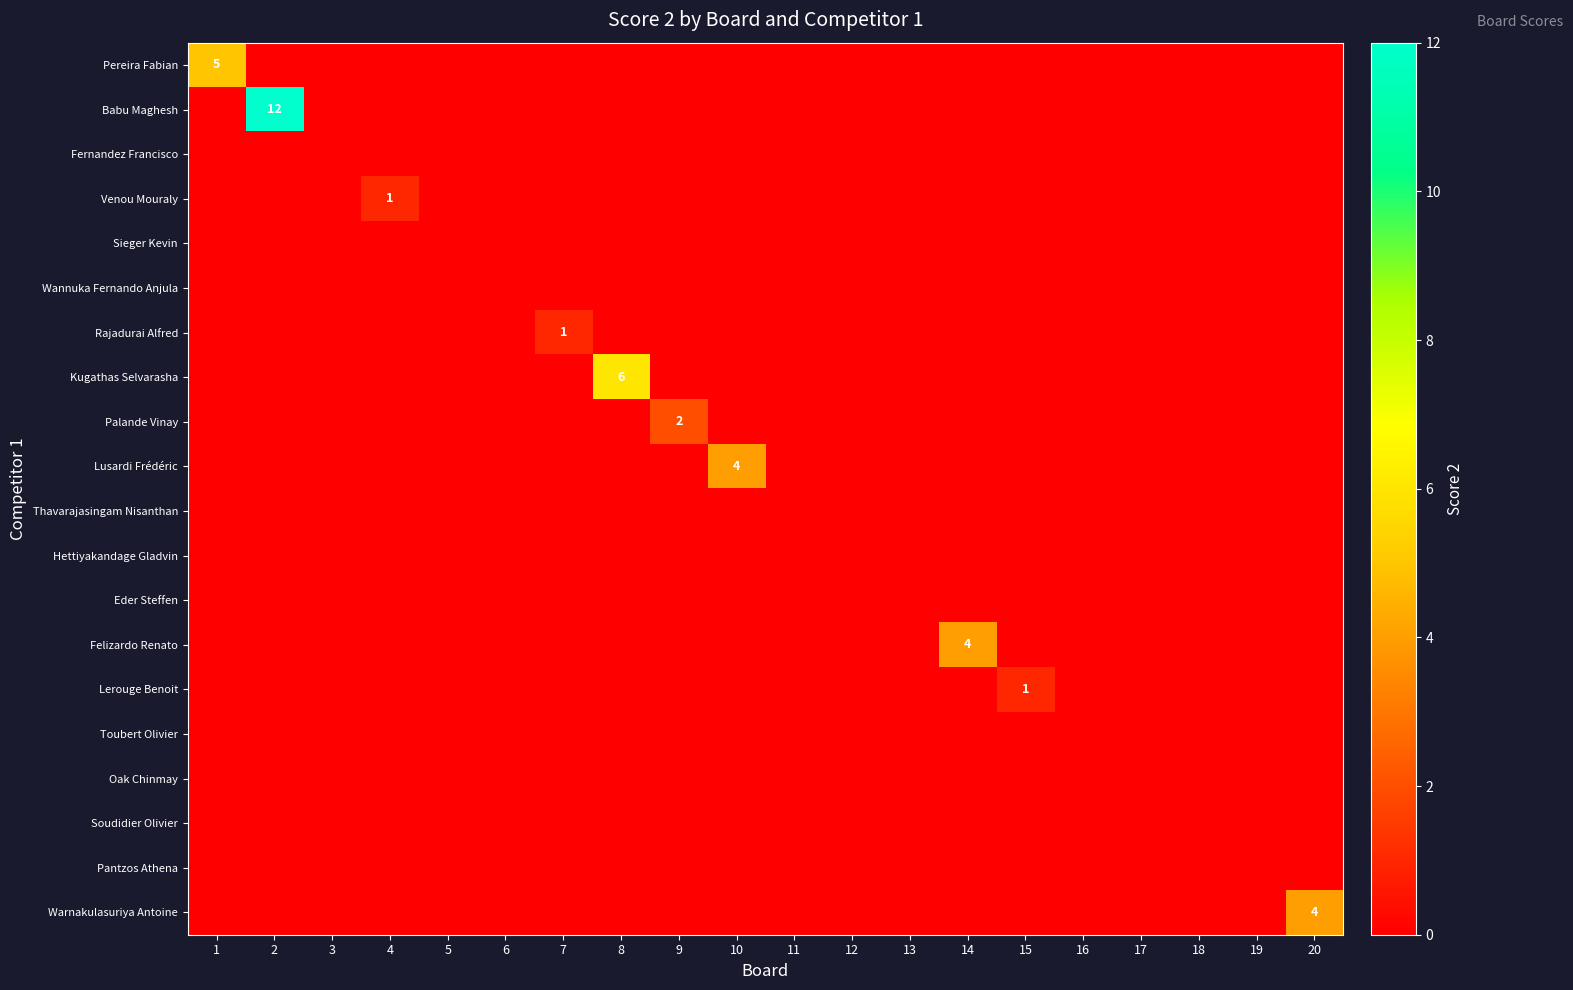

Which series has the largest total across all categories?

Babu Maghesh